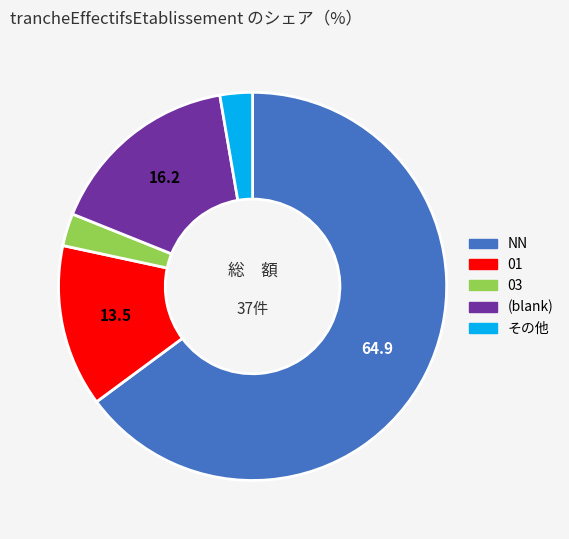

How many slices are in this pie chart?

5